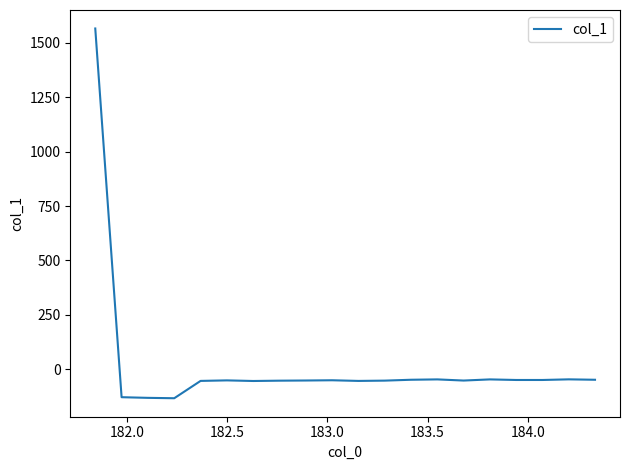

What is the difference between the maximum and minimum values?

1699.7